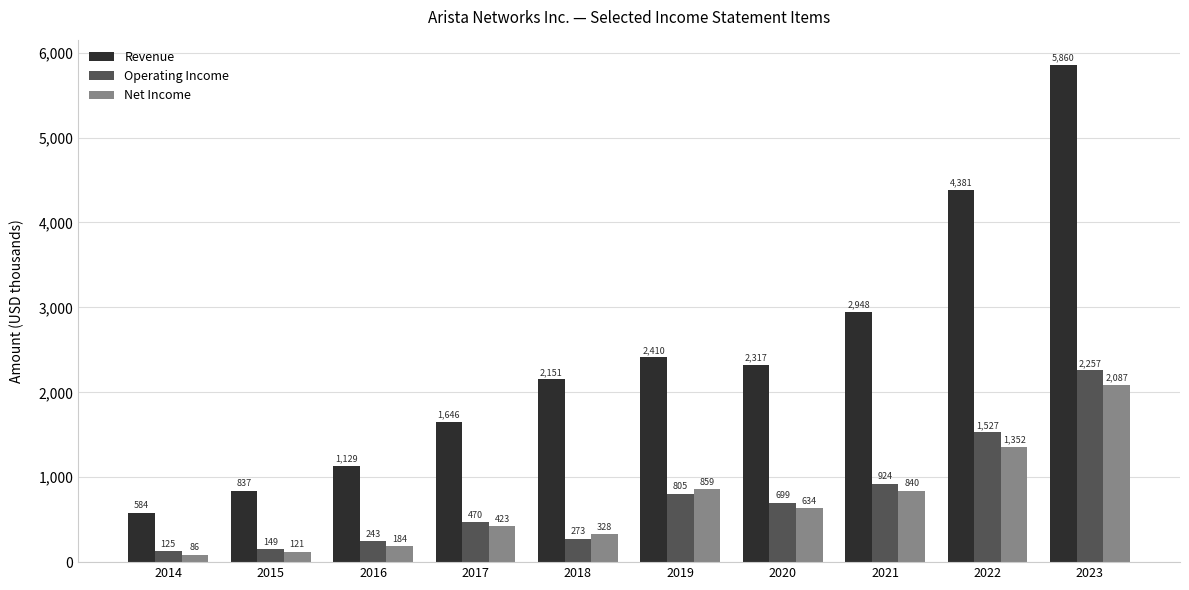

Read the Net Income value at 2020, to the nearest 100.

634600